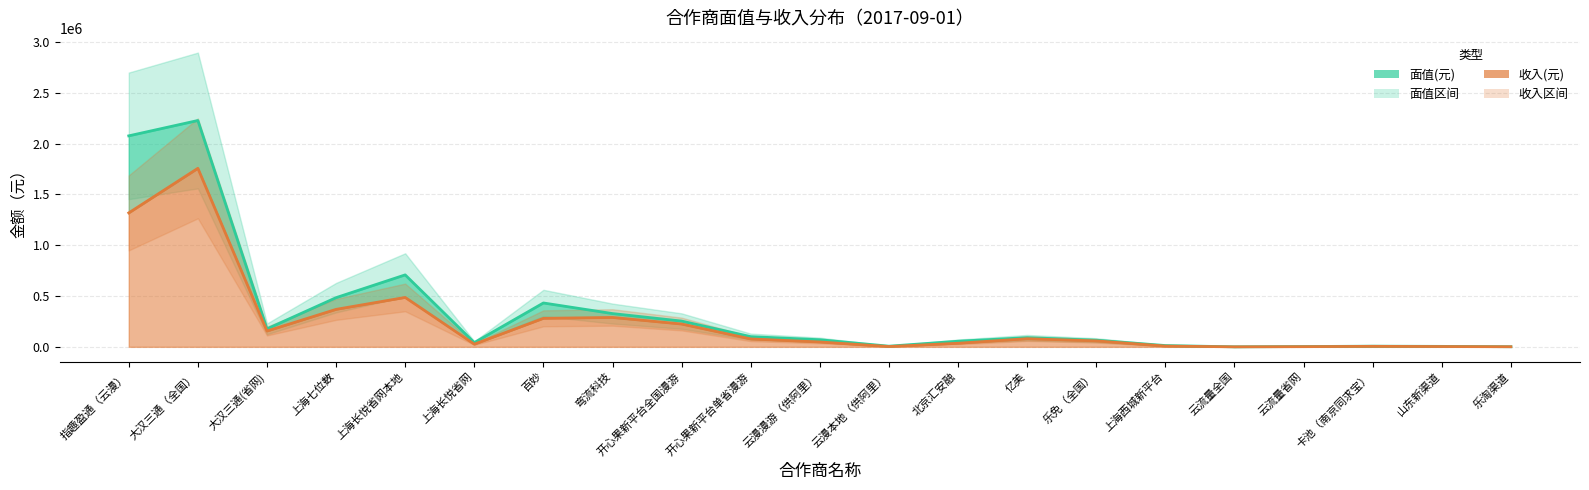

What is the average value of the 收入(元) series?

248854.1